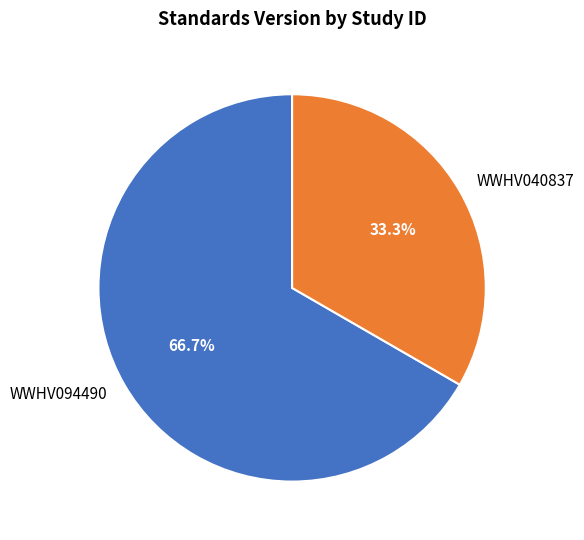

Is there a majority slice in this chart?

Yes